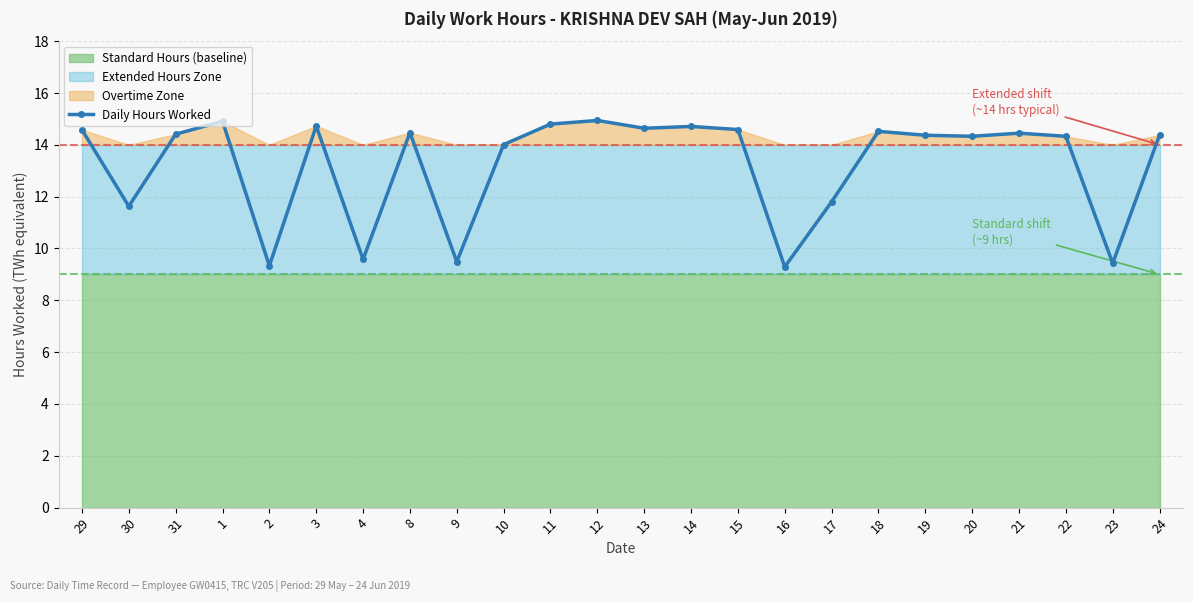

List the labels in order of value, smallest first.

16, 2, 23, 9, 4, 30, 17, 10, 20, 22, 19, 24, 31, 21, 8, 18, 29, 15, 13, 14, 3, 11, 1, 12